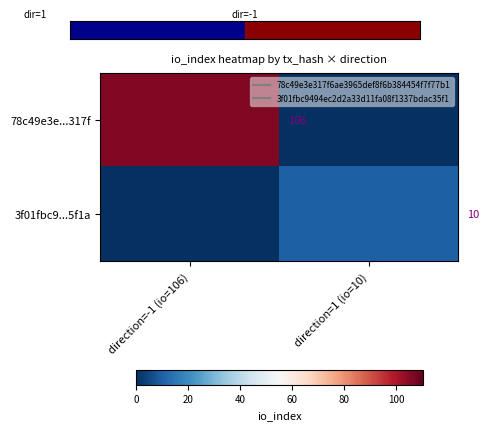

At direction=1 (io=10), list the series in order from largest to smallest.

3f01fbc9...5f1a, 78c49e3e...317f